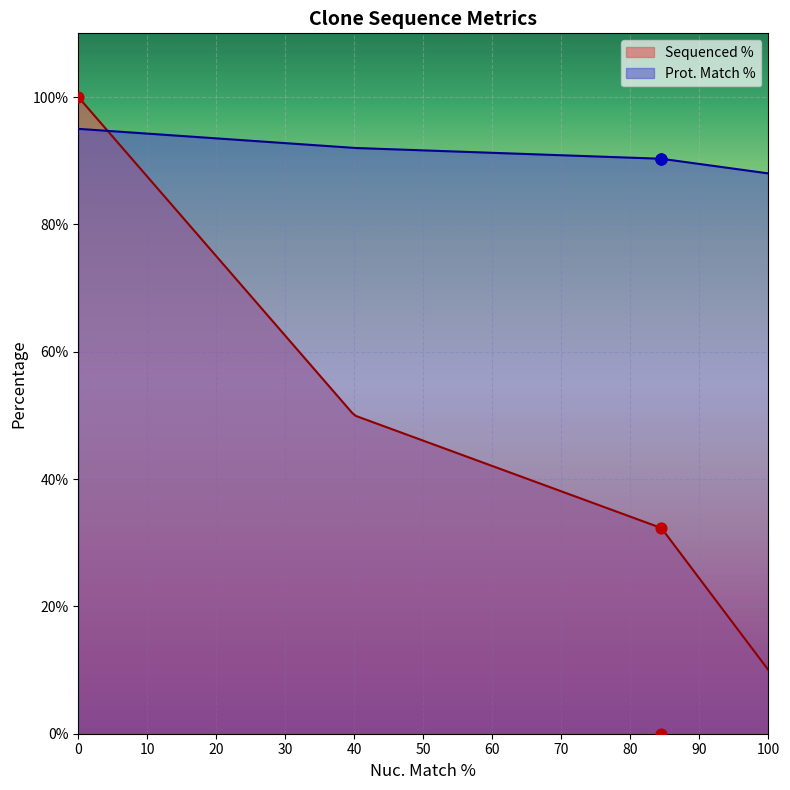

What is the minimum value for Sequenced %?

10.0